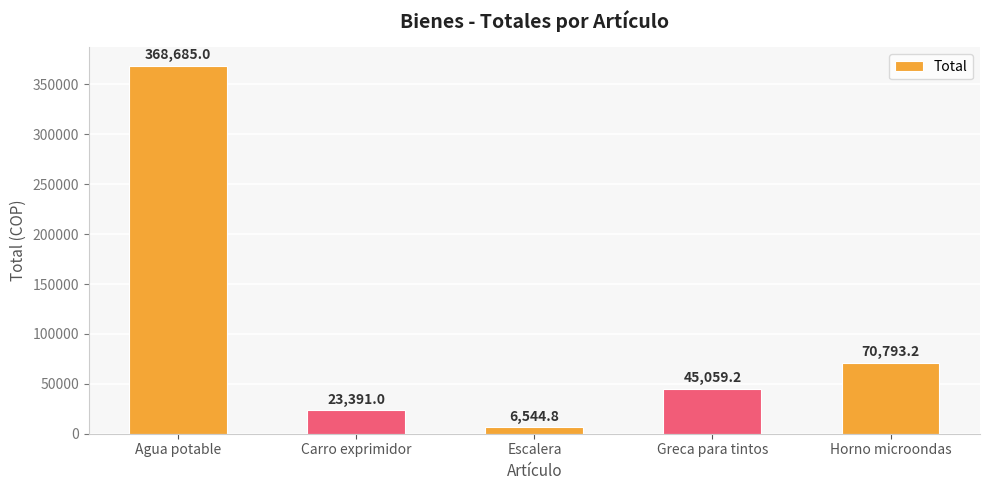

How many values are below 45059?

2